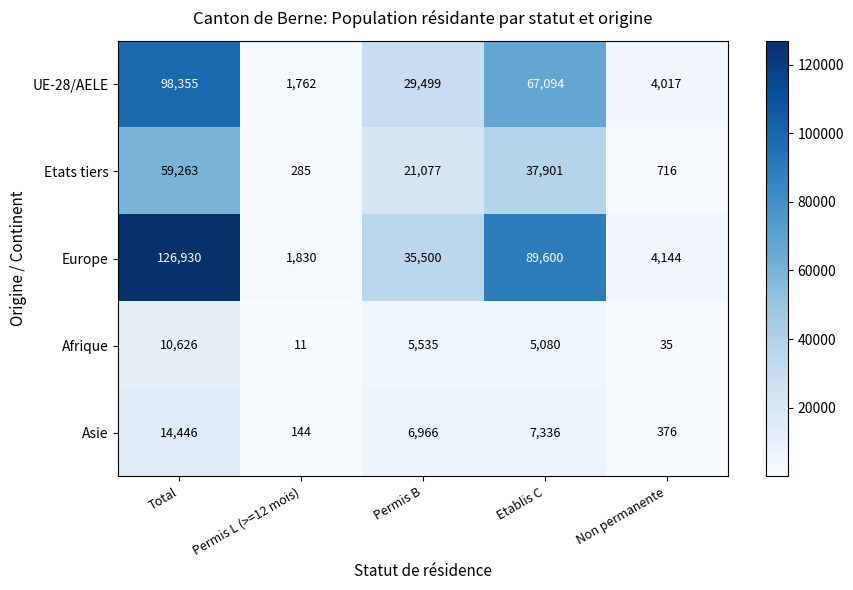

Which label corresponds to the smallest value in the chart?

Permis L (>=12 mois)